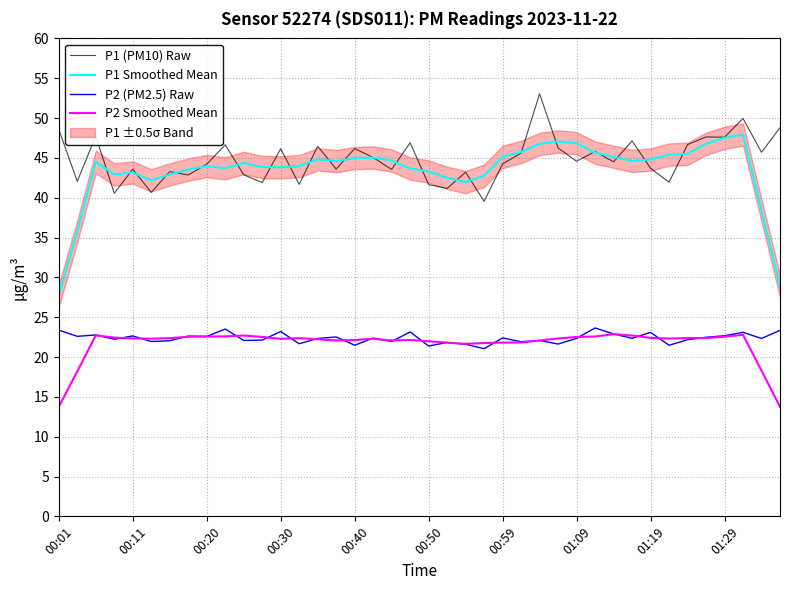

Which category has the lowest value in the P1 Smoothed Mean series?

00:01